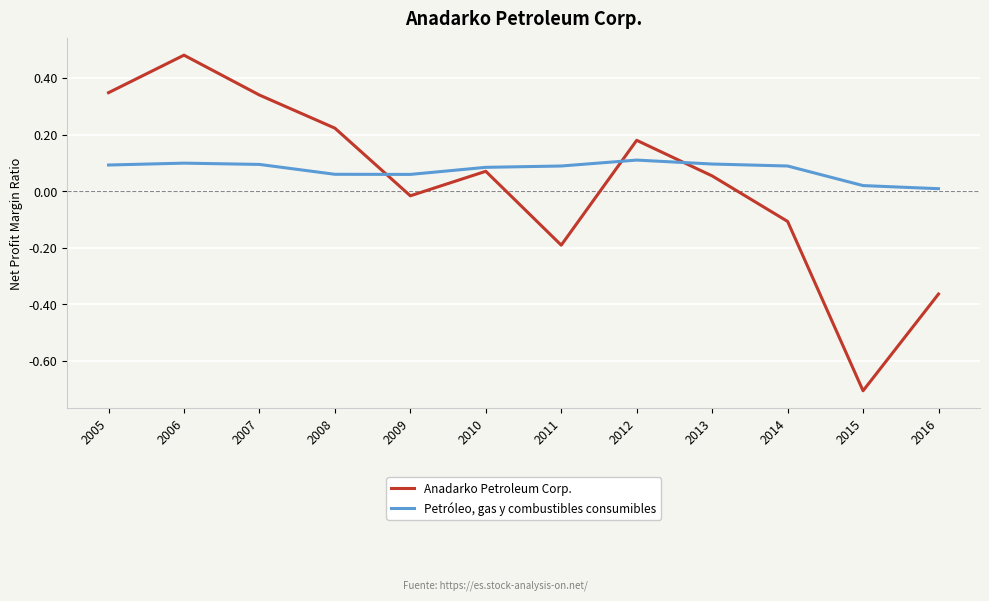

How many positive values does the Anadarko Petroleum Corp. series have?

7